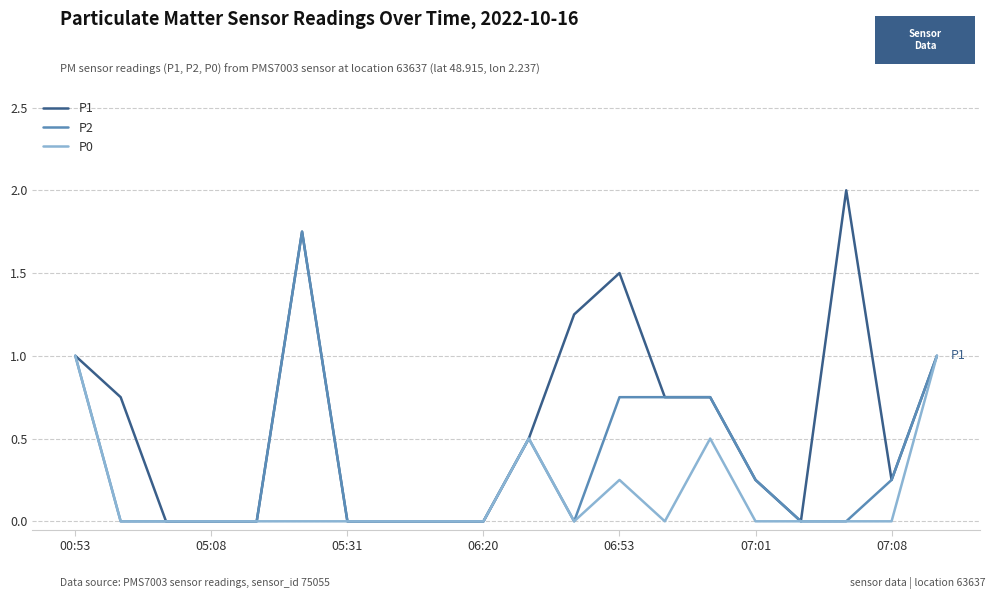

Rank the series by their average value, from highest to lowest.

P1, P2, P0